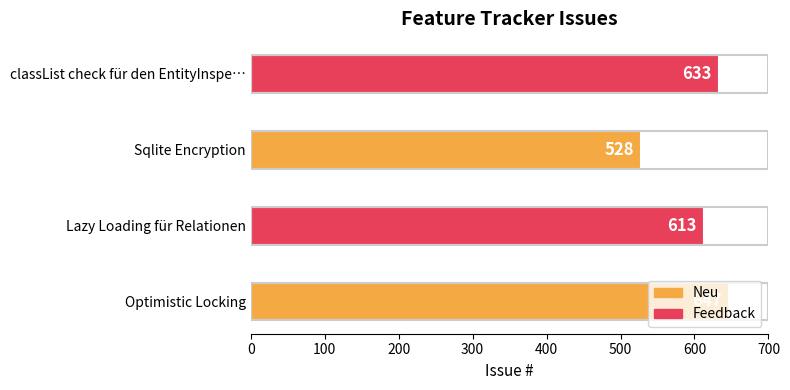

At which label is the value closest to 587?

Lazy Loading für Relationen